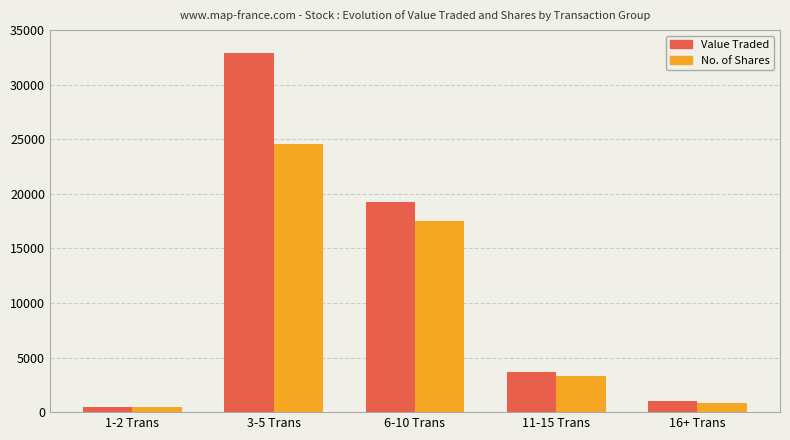

True or false: Value Traded has a value of 32904 at 3-5 Trans.

True